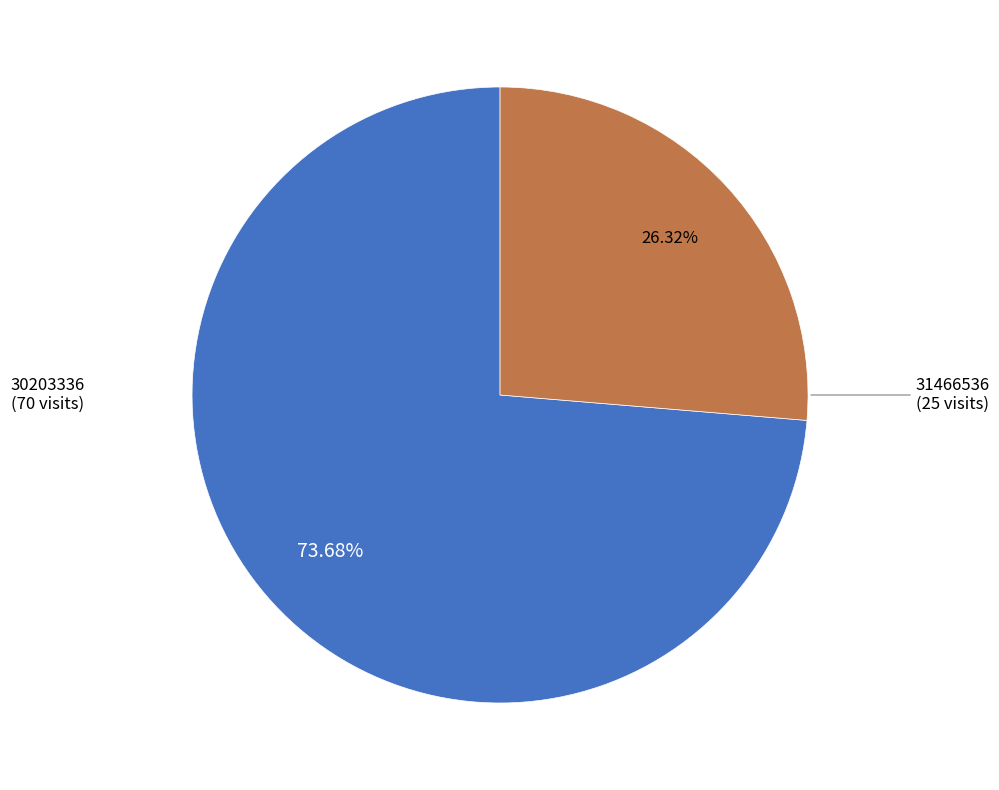

To the nearest percent, what is the difference between the largest and smallest slice percentages?

47%